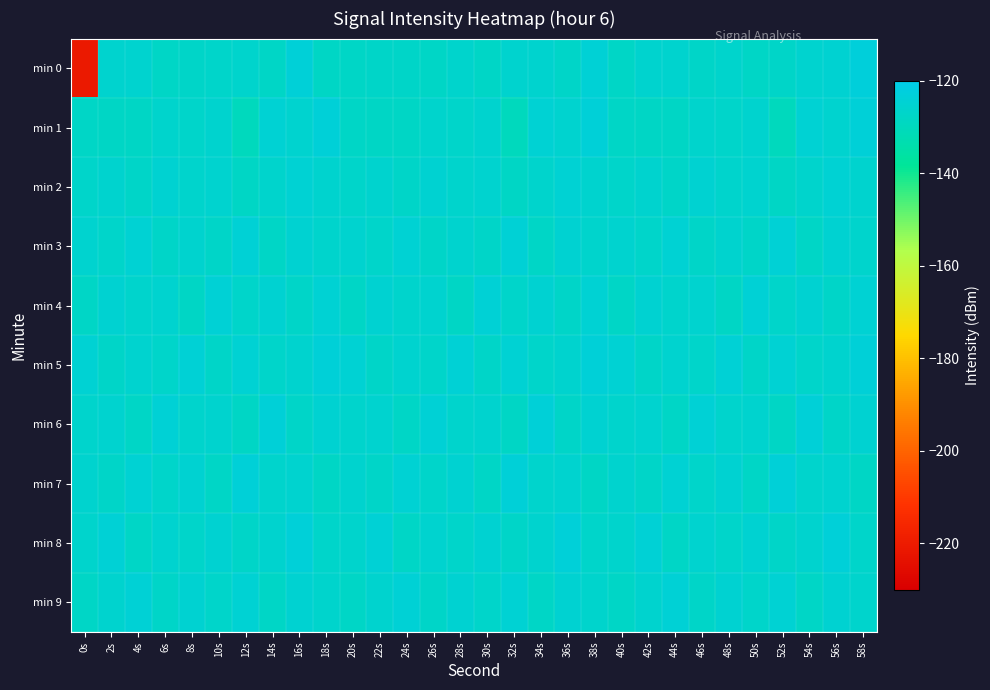

Reading right to left, extract all data points from this chart.

min 0: 58s=-122.8	56s=-125.0	54s=-125.2	52s=-127.0	50s=-127.7	48s=-126.2	46s=-127.0	44s=-125.6	42s=-125.9	40s=-127.5	38s=-124.2	36s=-127.2	34s=-126.0	32s=-125.7	30s=-127.6	28s=-126.1	26s=-127.3	24s=-127.3	22s=-127.0	20s=-127.5	18s=-127.9	16s=-123.6	14s=-127.7	12s=-126.4	10s=-126.6	8s=-127.1	6s=-127.5	4s=-125.5	2s=-125.9	0s=-220.9
min 1: 58s=-123.8	56s=-125.5	54s=-124.6	52s=-129.6	50s=-125.8	48s=-126.8	46s=-126.1	44s=-127.8	42s=-127.9	40s=-127.7	38s=-123.8	36s=-125.5	34s=-124.6	32s=-129.6	30s=-125.8	28s=-126.8	26s=-126.1	24s=-127.8	22s=-127.9	20s=-127.7	18s=-123.8	16s=-125.5	14s=-124.6	12s=-129.6	10s=-125.8	8s=-126.8	6s=-126.1	4s=-127.8	2s=-127.9	0s=-127.7
min 2: 58s=-125.9	56s=-124.7	54s=-126.3	52s=-127.8	50s=-125.4	48s=-126.1	46s=-124.9	44s=-127.2	42s=-125.8	40s=-126.5	38s=-125.9	36s=-124.7	34s=-126.3	32s=-127.8	30s=-125.4	28s=-126.1	26s=-124.9	24s=-127.2	22s=-125.8	20s=-126.5	18s=-125.9	16s=-124.7	14s=-126.3	12s=-127.8	10s=-125.4	8s=-126.1	6s=-124.9	4s=-127.2	2s=-125.8	0s=-126.5
min 3: 58s=-126.4	56s=-125.1	54s=-127.4	52s=-124.2	50s=-126.9	48s=-125.6	46s=-127.1	44s=-124.5	42s=-126.7	40s=-125.3	38s=-126.4	36s=-125.1	34s=-127.4	32s=-124.2	30s=-126.9	28s=-125.6	26s=-127.1	24s=-124.5	22s=-126.7	20s=-125.3	18s=-126.4	16s=-125.1	14s=-127.4	12s=-124.2	10s=-126.9	8s=-125.6	6s=-127.1	4s=-124.5	2s=-126.7	0s=-125.3
min 4: 58s=-124.4	56s=-127.3	54s=-125.0	52s=-126.6	50s=-124.1	48s=-127.9	46s=-125.5	44s=-126.2	42s=-124.8	40s=-127.6	38s=-124.4	36s=-127.3	34s=-125.0	32s=-126.6	30s=-124.1	28s=-127.9	26s=-125.5	24s=-126.2	22s=-124.8	20s=-127.6	18s=-124.4	16s=-127.3	14s=-125.0	12s=-126.6	10s=-124.1	8s=-127.9	6s=-125.5	4s=-126.2	2s=-124.8	0s=-127.6
min 5: 58s=-123.6	56s=-125.8	54s=-126.5	52s=-124.3	50s=-127.2	48s=-123.9	46s=-126.8	44s=-125.2	42s=-127.0	40s=-124.6	38s=-123.6	36s=-125.8	34s=-126.5	32s=-124.3	30s=-127.2	28s=-123.9	26s=-126.8	24s=-125.2	22s=-127.0	20s=-124.6	18s=-123.6	16s=-125.8	14s=-126.5	12s=-124.3	10s=-127.2	8s=-123.9	6s=-126.8	4s=-125.2	2s=-127.0	0s=-124.6
min 6: 58s=-125.1	56s=-126.9	54s=-123.8	52s=-128.0	50s=-125.7	48s=-126.3	46s=-124.0	44s=-127.7	42s=-125.4	40s=-126.1	38s=-125.1	36s=-126.9	34s=-123.8	32s=-128.0	30s=-125.7	28s=-126.3	26s=-124.0	24s=-127.7	22s=-125.4	20s=-126.1	18s=-125.1	16s=-126.9	14s=-123.8	12s=-128.0	10s=-125.7	8s=-126.3	6s=-124.0	4s=-127.7	2s=-125.4	0s=-126.1
min 7: 58s=-127.8	56s=-125.5	54s=-126.2	52s=-123.7	50s=-127.4	48s=-125.0	46s=-126.7	44s=-124.6	42s=-127.3	40s=-125.9	38s=-127.8	36s=-125.5	34s=-126.2	32s=-123.7	30s=-127.4	28s=-125.0	26s=-126.7	24s=-124.6	22s=-127.3	20s=-125.9	18s=-127.8	16s=-125.5	14s=-126.2	12s=-123.7	10s=-127.4	8s=-125.0	6s=-126.7	4s=-124.6	2s=-127.3	0s=-125.9
min 8: 58s=-126.5	56s=-123.4	54s=-125.6	52s=-127.1	50s=-124.9	48s=-126.8	46s=-125.3	44s=-127.6	42s=-124.2	40s=-126.4	38s=-126.5	36s=-123.4	34s=-125.6	32s=-127.1	30s=-124.9	28s=-126.8	26s=-125.3	24s=-127.6	22s=-124.2	20s=-126.4	18s=-126.5	16s=-123.4	14s=-125.6	12s=-127.1	10s=-124.9	8s=-126.8	6s=-125.3	4s=-127.6	2s=-124.2	0s=-126.4
min 9: 58s=-126.3	56s=-125.0	54s=-127.7	52s=-124.4	50s=-126.6	48s=-125.1	46s=-127.2	44s=-123.9	42s=-125.8	40s=-127.5	38s=-126.3	36s=-125.0	34s=-127.7	32s=-124.4	30s=-126.6	28s=-125.1	26s=-127.2	24s=-123.9	22s=-125.8	20s=-127.5	18s=-126.3	16s=-125.0	14s=-127.7	12s=-124.4	10s=-126.6	8s=-125.1	6s=-127.2	4s=-123.9	2s=-125.8	0s=-127.5